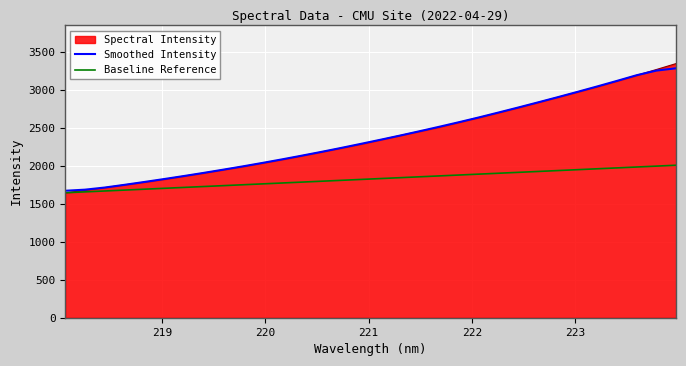

Which series has the widest spread of values?

Spectral Intensity